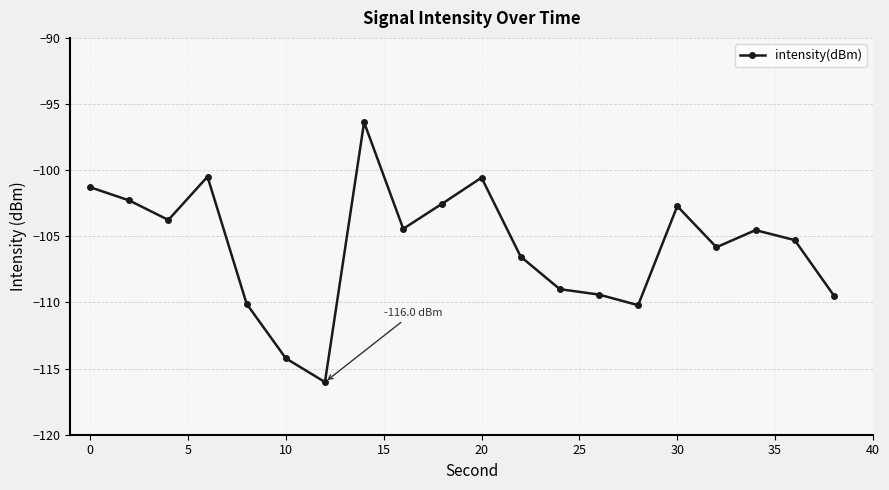

True or false: there are more than 0 points higher than both neighbors.

True